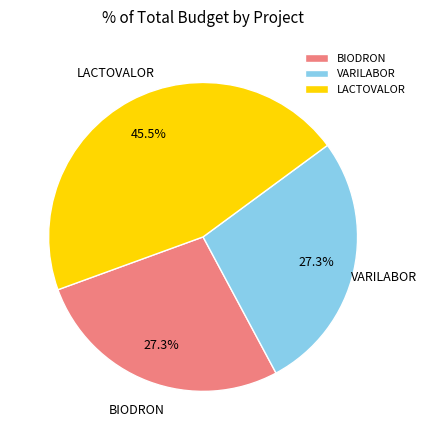

Between LACTOVALOR and VARILABOR, which is larger?

LACTOVALOR